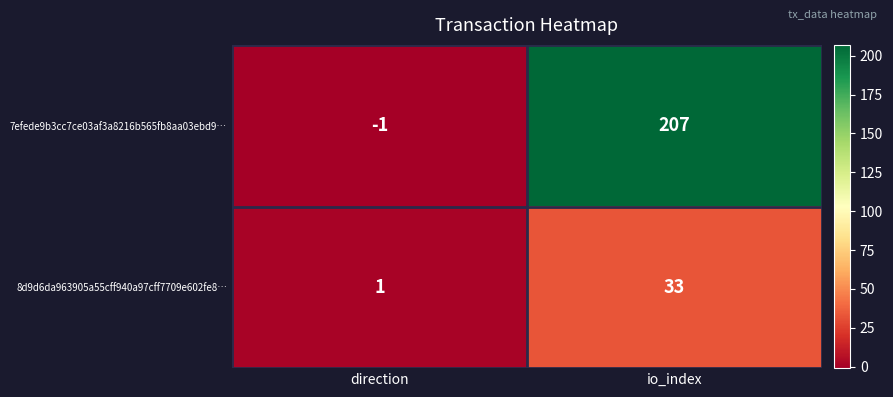

Reading left to right, transcribe all the data shown in this chart.

7efede9b3cc7ce03af3a8216b565fb8aa03ebd9…: direction=-1	io_index=207
8d9d6da963905a55cff940a97cff7709e602fe8…: direction=1	io_index=33